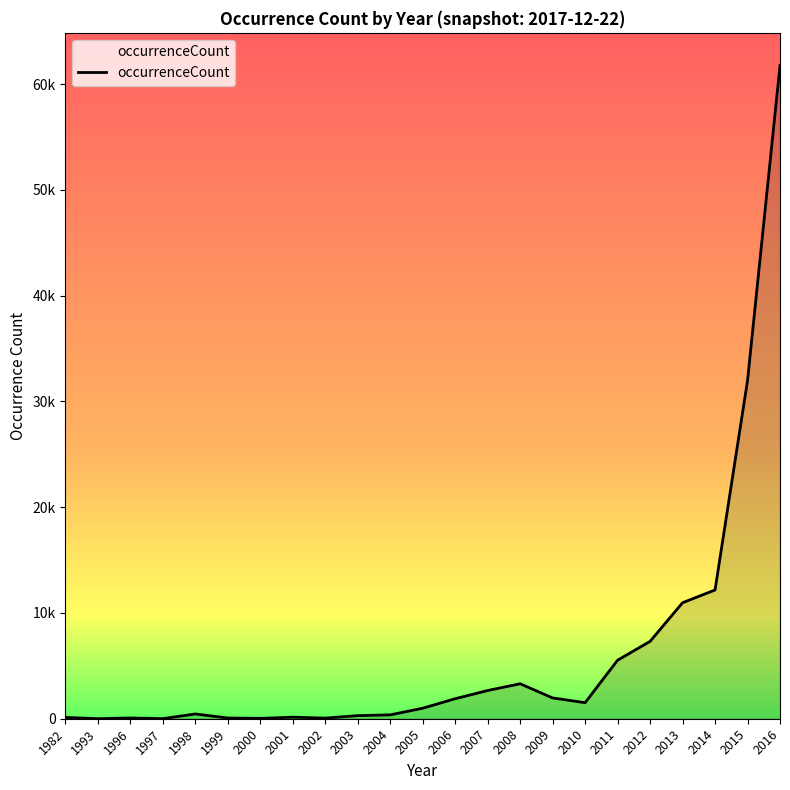

Does the chart have visible grid lines?

No